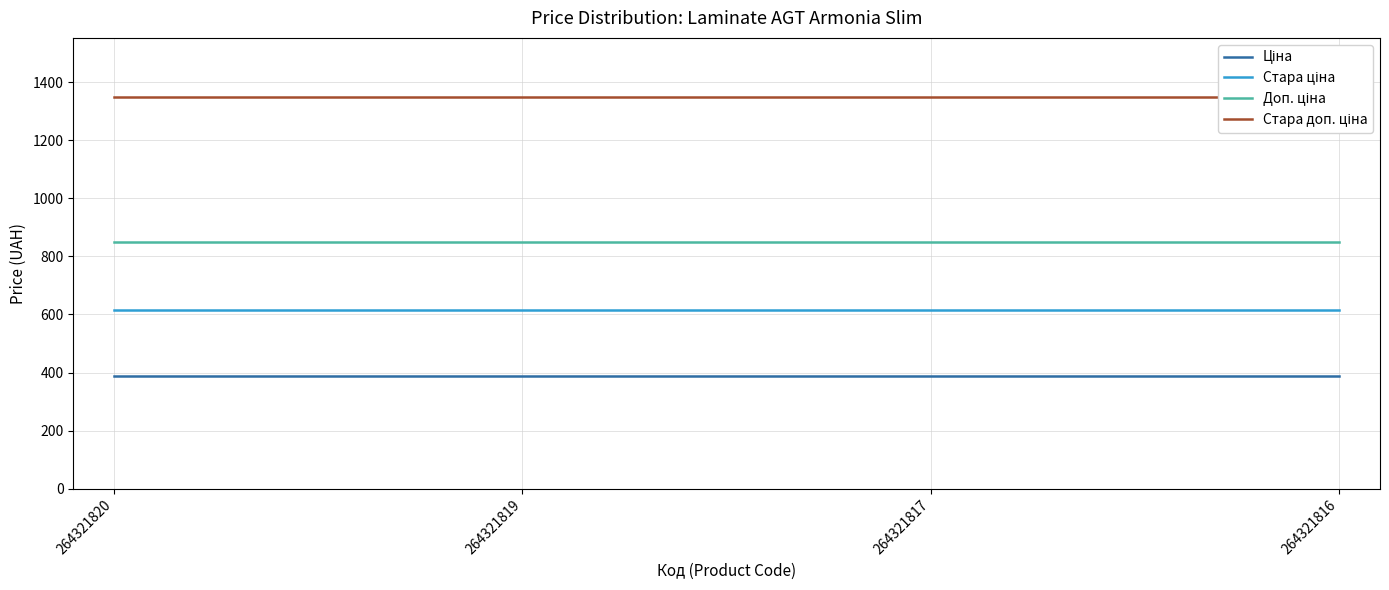

Reading right to left, extract all data points from this chart.

Ціна: 264321816=386.9	264321817=386.9	264321819=386.9	264321820=386.9
Стара ціна: 264321816=615.1	264321817=615.1	264321819=615.1	264321820=615.1
Доп. ціна: 264321816=849.0	264321817=849.0	264321819=849.0	264321820=849.0
Стара доп. ціна: 264321816=1349.8	264321817=1349.8	264321819=1349.8	264321820=1349.8